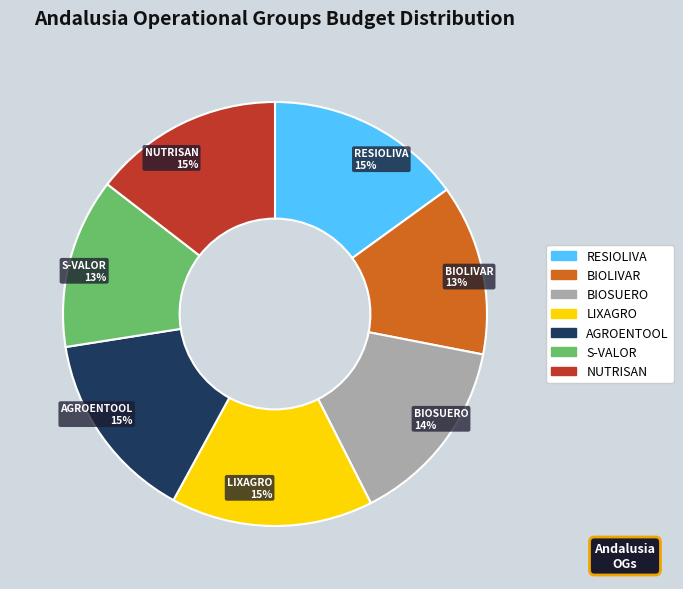

To the nearest percent, what is the average slice percentage?

14%